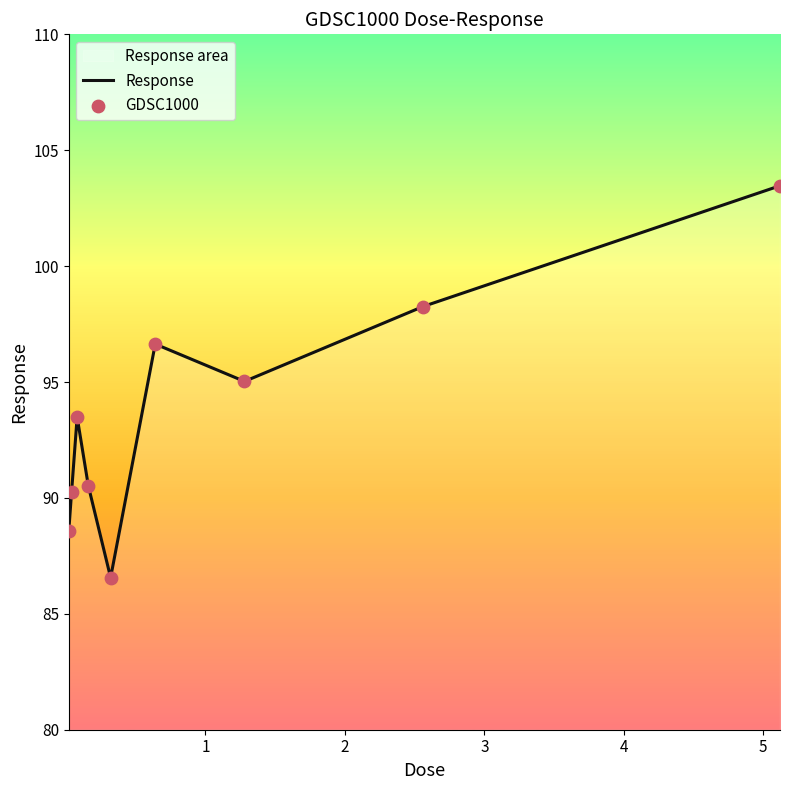

What is the minimum value shown in the chart?

86.6